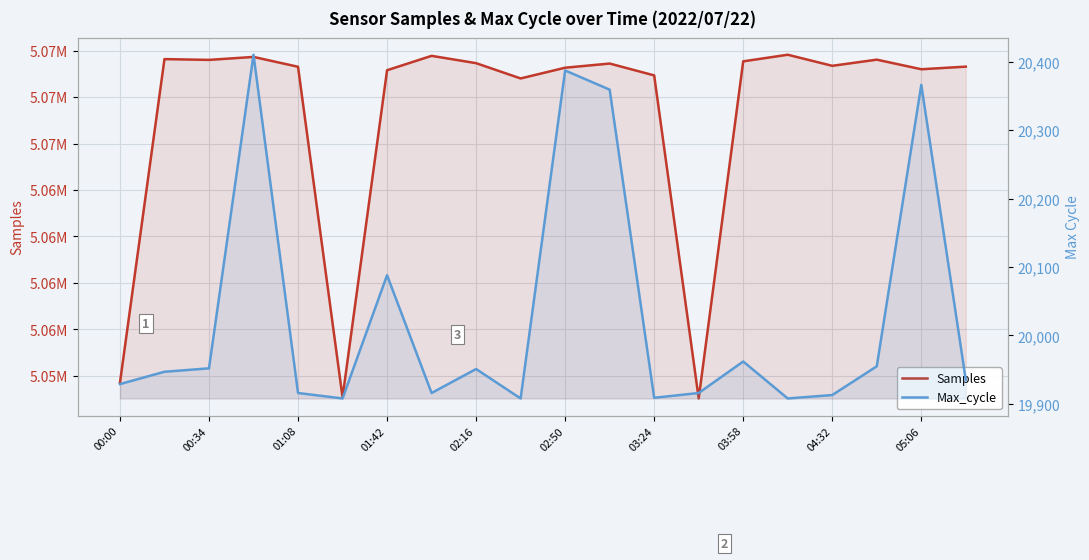

Which series changed the most between 01:08 and 17?

Samples